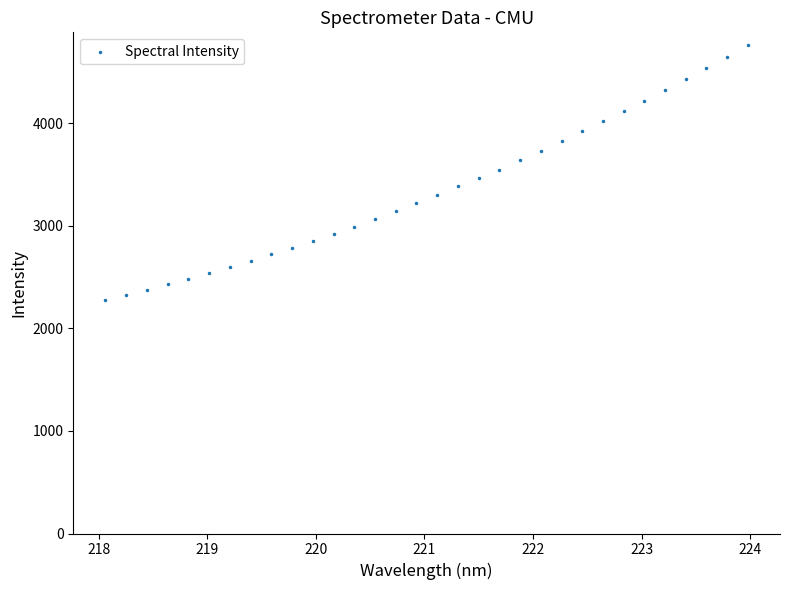

How many data points are displayed?

32